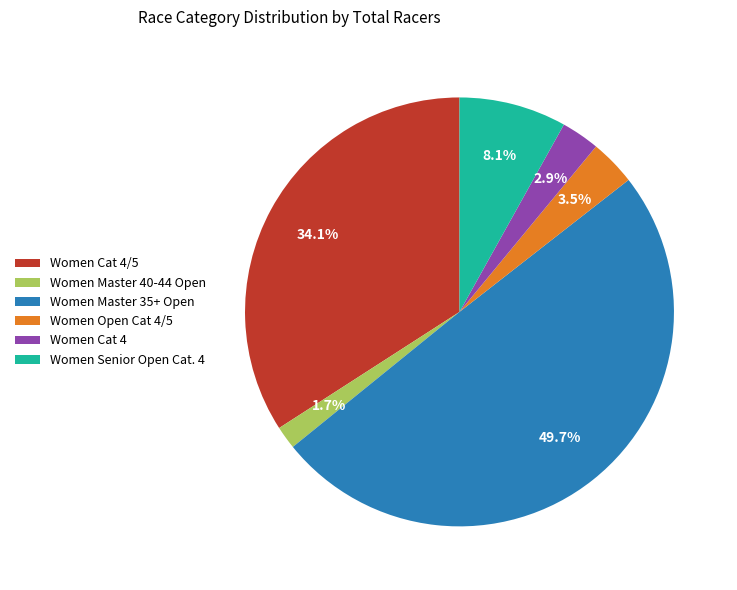

To the nearest percent, what is the difference between the largest and smallest slice percentages?

48%